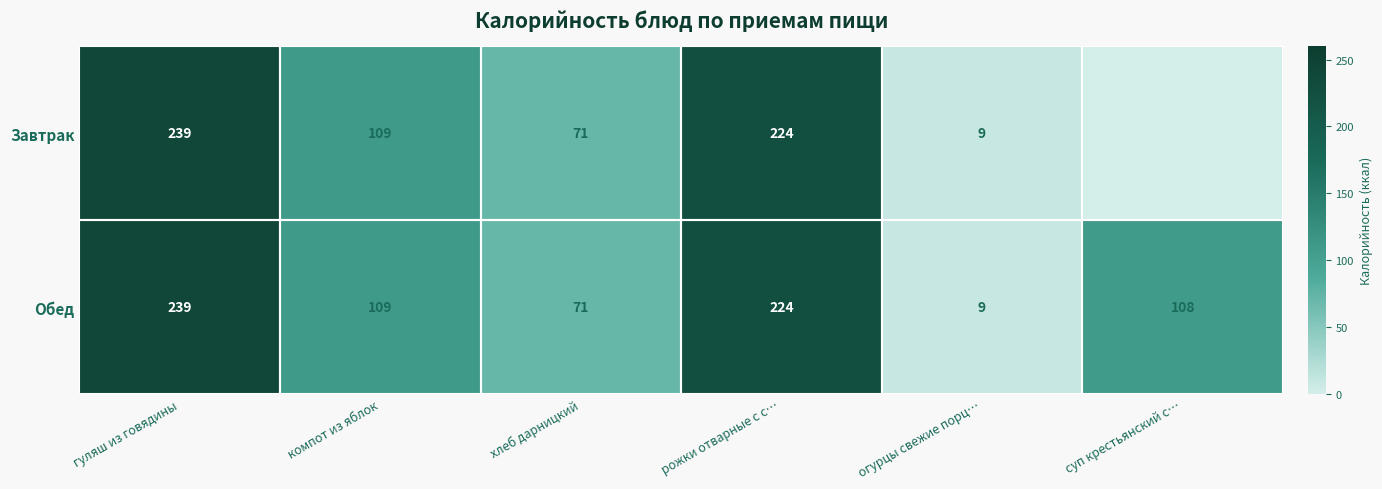

How many series are shown in this chart?

2